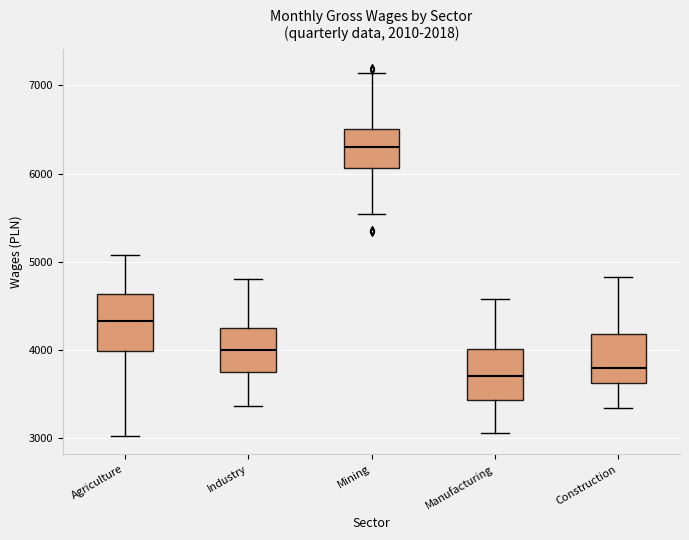

Reading left to right, transcribe this box plot: for each box, give where its median line is, the range the box spans, and where its two whiskers end, as read against the y-axis. The values are not printed on the chart, so give them approximately, as read against the axis.

Agriculture: median 4300, box 4000 to 4600, whiskers 3000 to 5100
Industry: median 4000, box 3700 to 4300, whiskers 3400 to 4800
Mining: median 6300, box 6100 to 6500, whiskers 5500 to 7100
Manufacturing: median 3700, box 3400 to 4000, whiskers 3100 to 4600
Construction: median 3800, box 3600 to 4200, whiskers 3300 to 4800